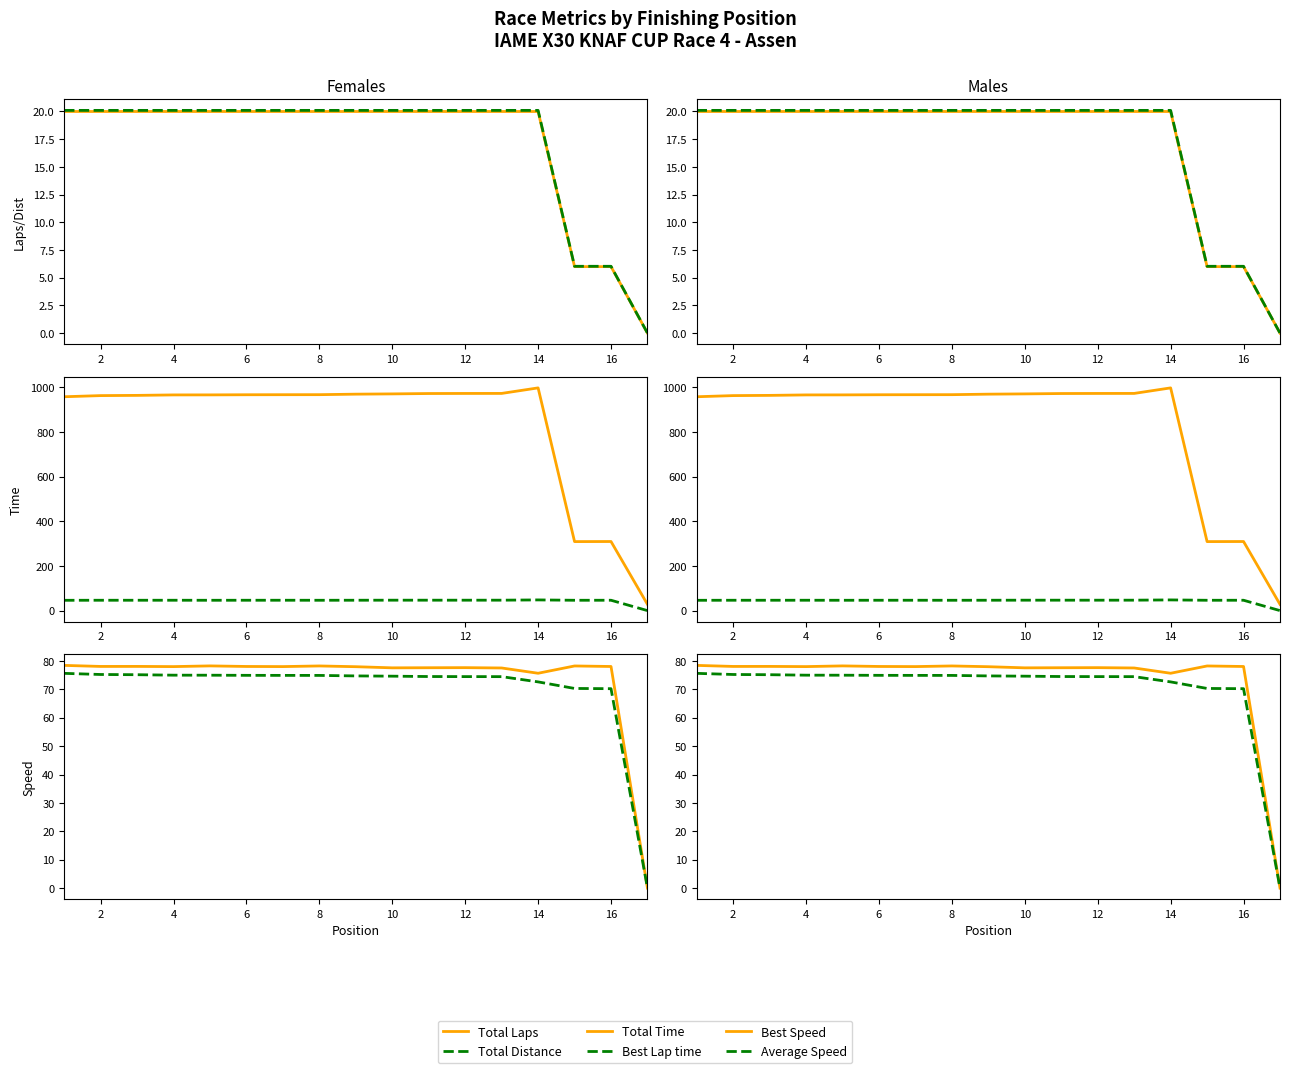

What is the difference between the second highest and minimum values in the Total Time series?

943.8